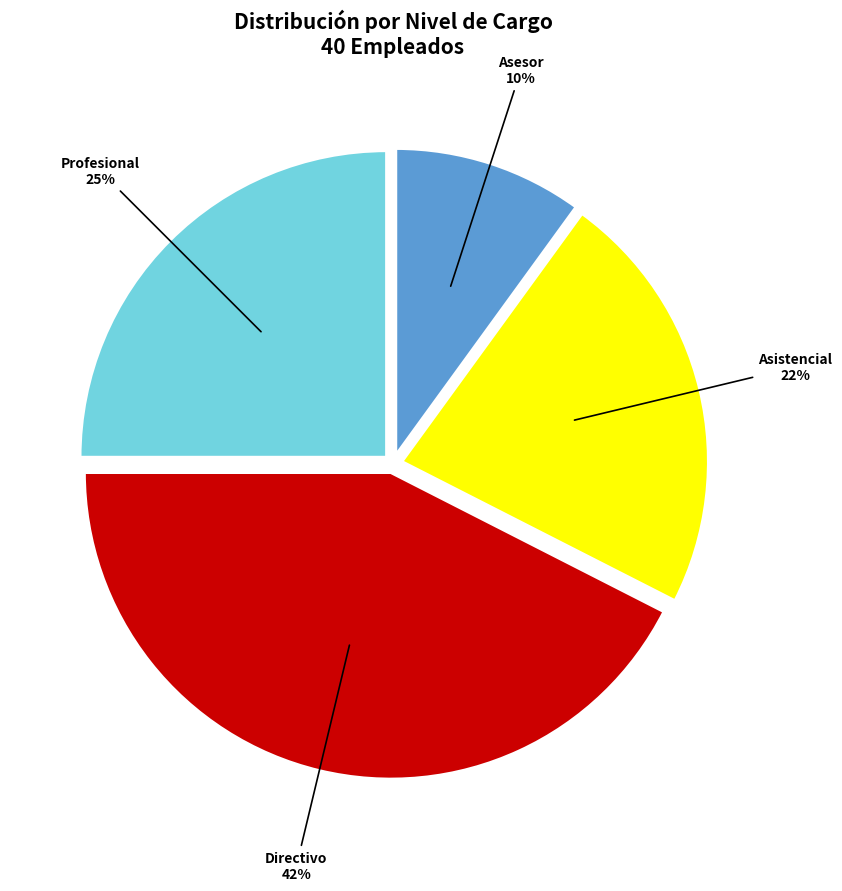

Does any single category account for the majority?

No